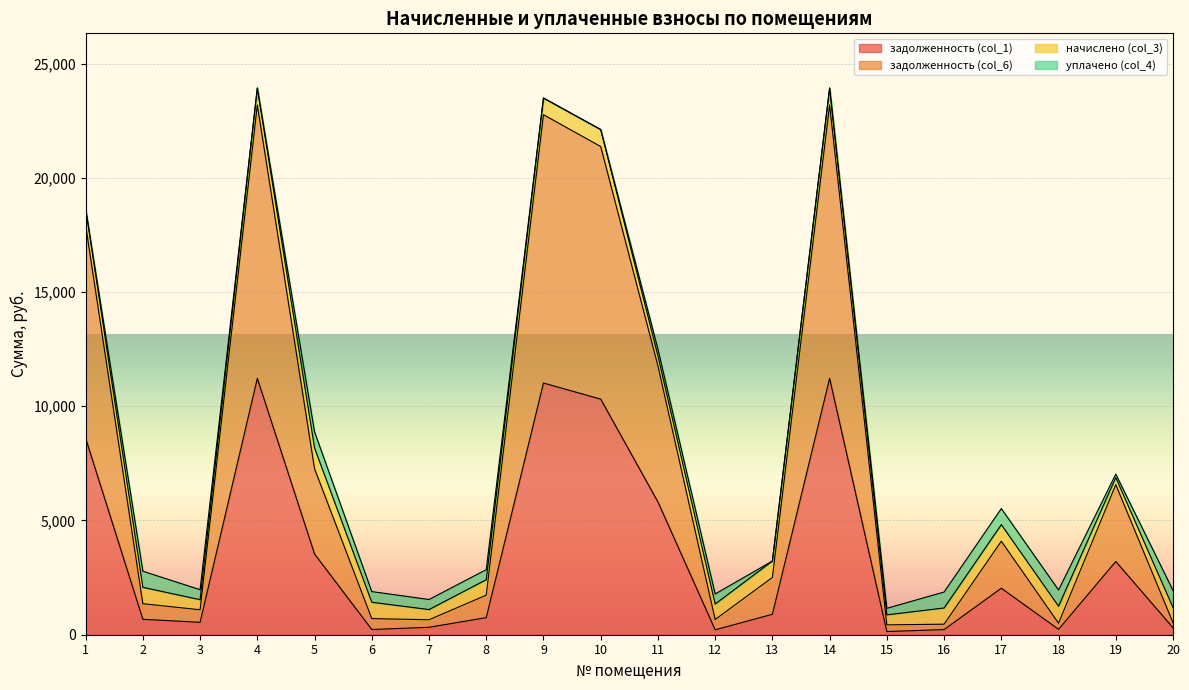

What is the sum of all задолженность (col_6) values?

148773.3